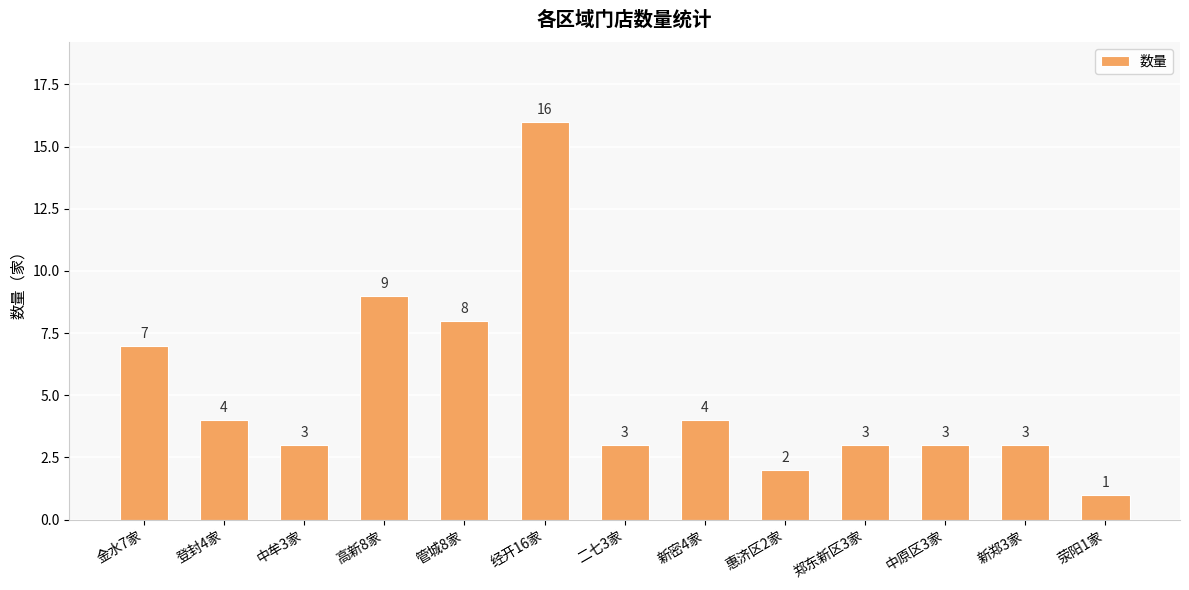

What is the value of the 2nd bar from the left?

4